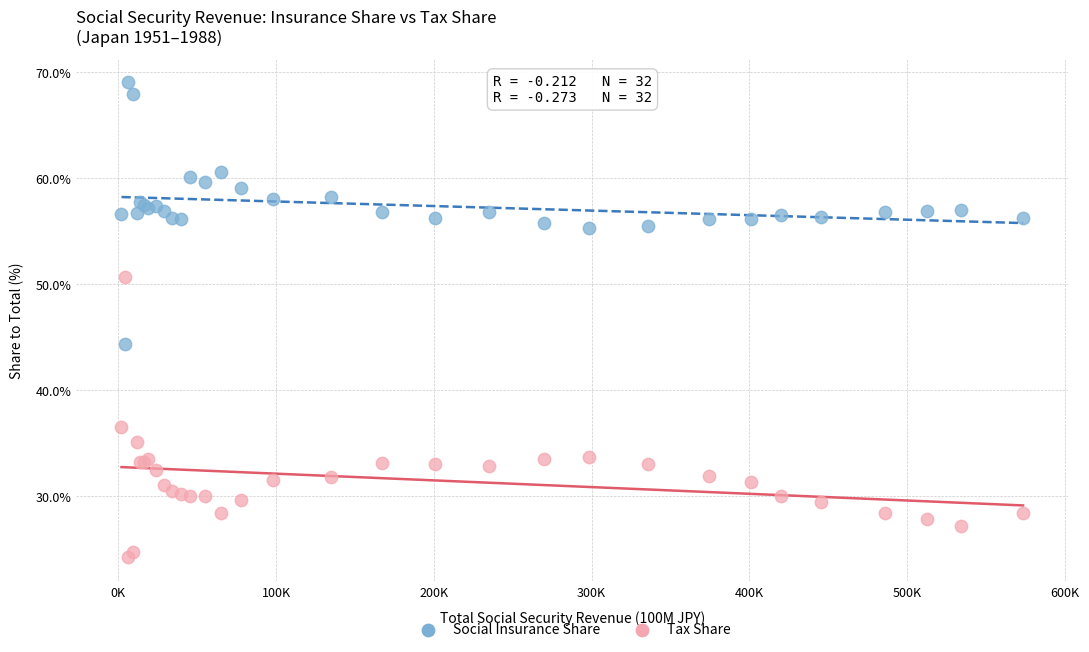

Across all series, what Y value is closest to 46?

44.4